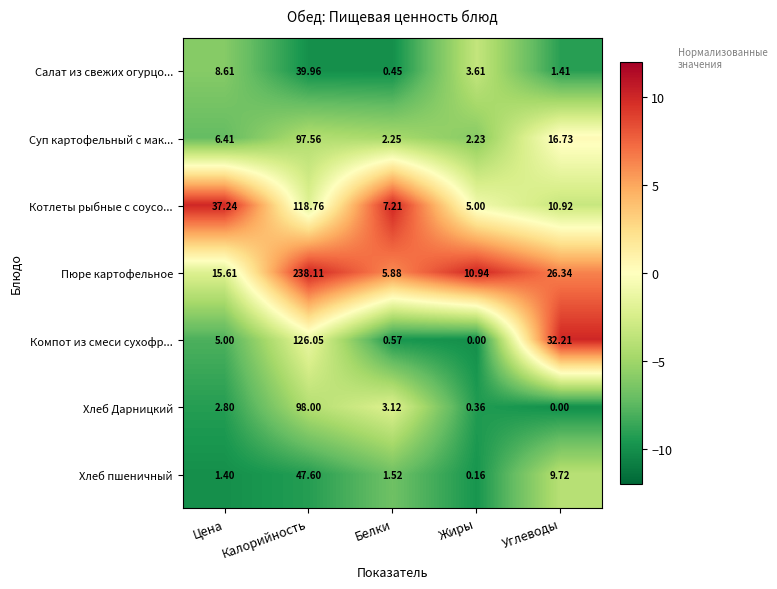

Which series changed the most between Калорийность and Жиры?

Пюре картофельное